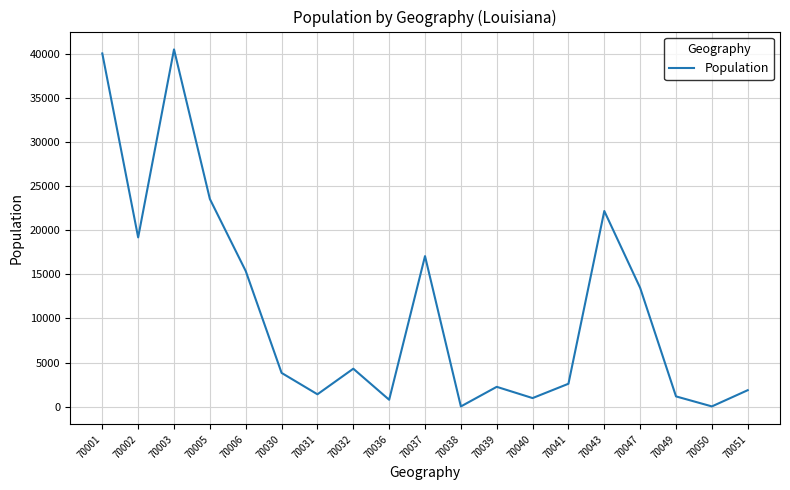

What is the maximum value shown in the chart?

40529